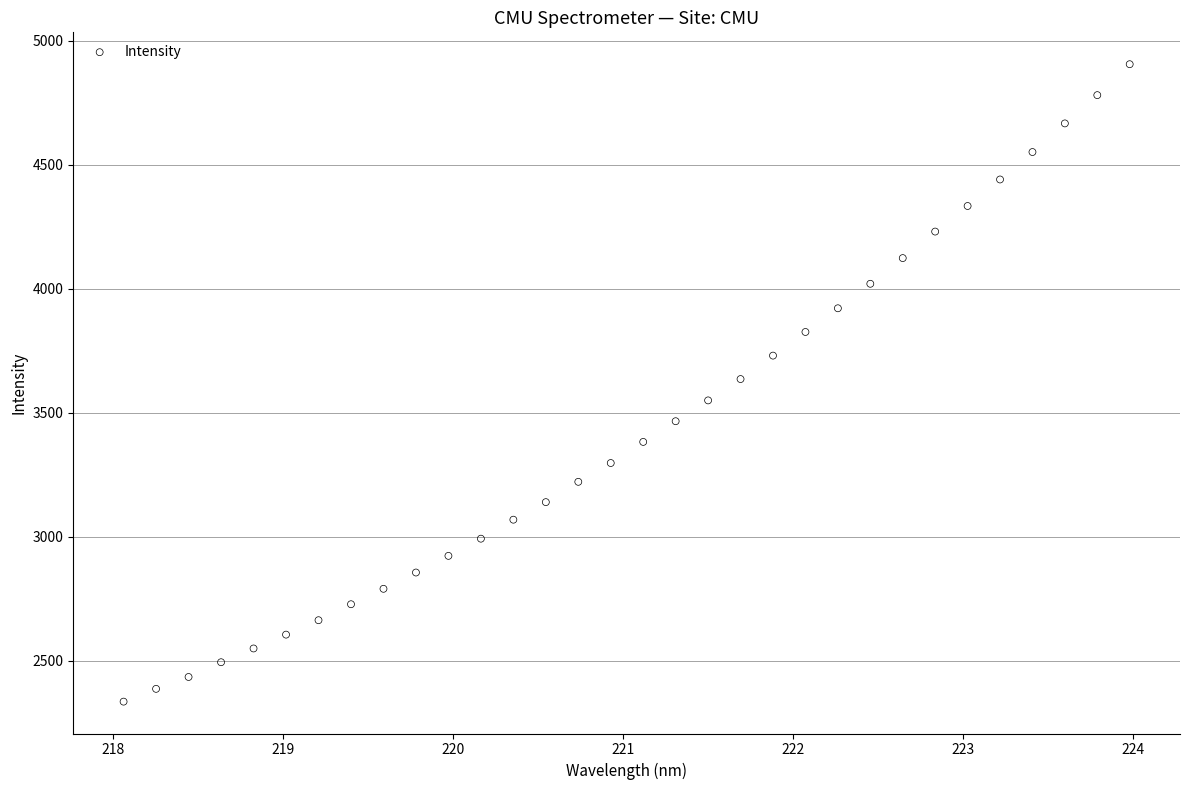

What is the range of X values (max minus min)?

5.9